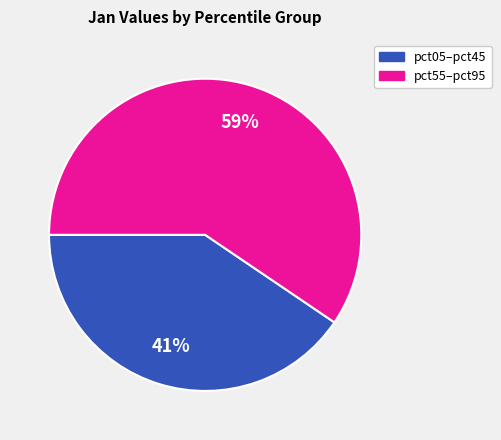

Does any single category account for the majority?

Yes